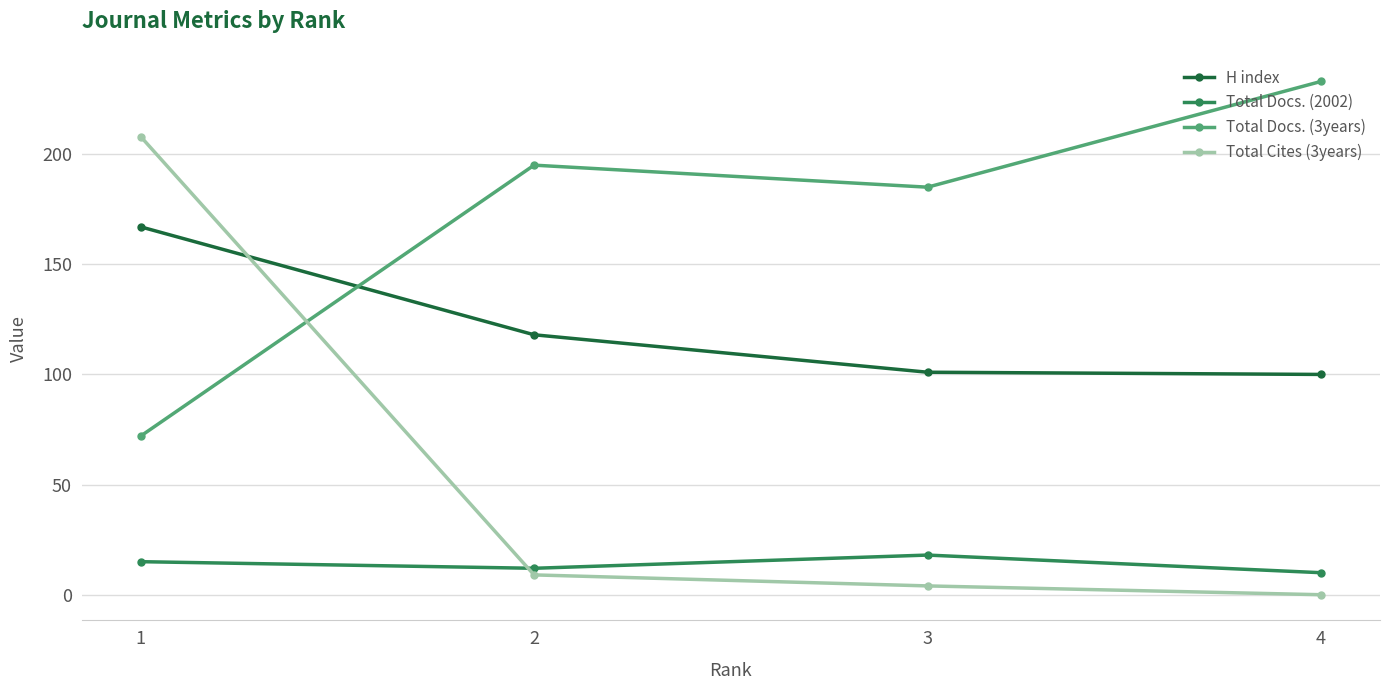

Is this an area chart (filled region under the line)?

No